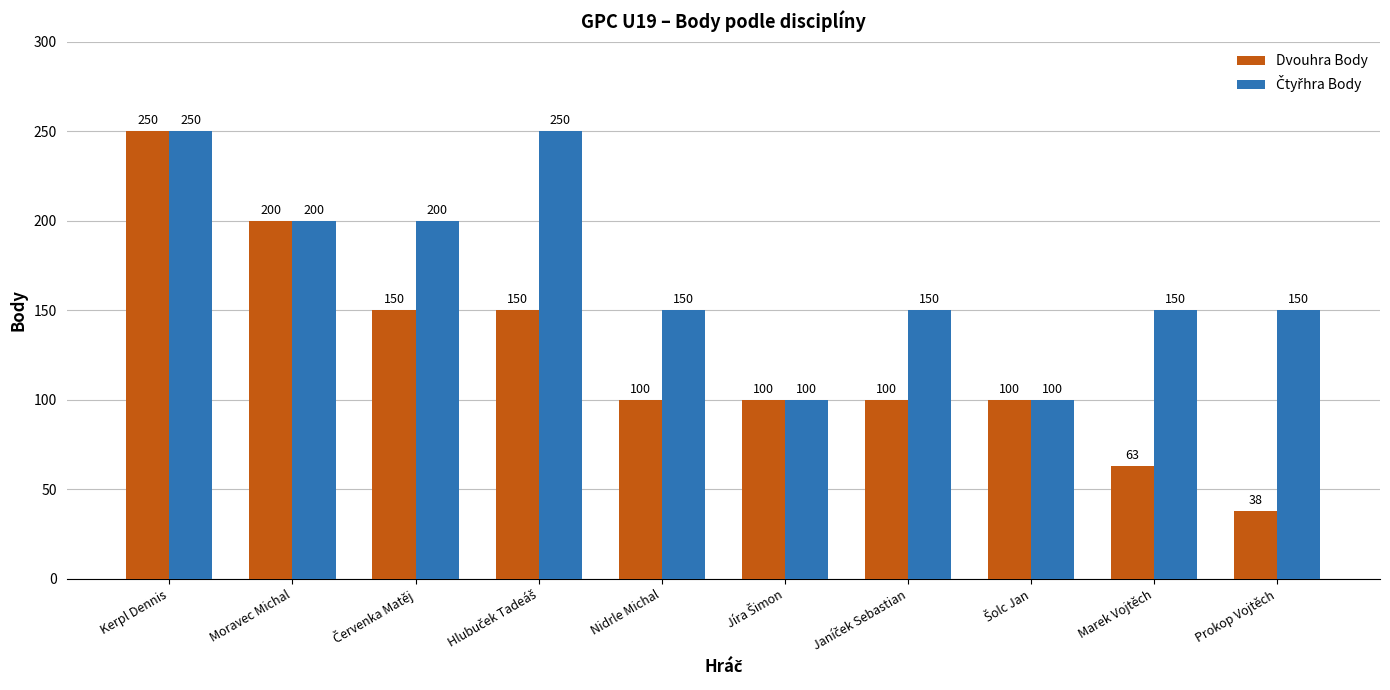

What is the greatest value displayed?

250